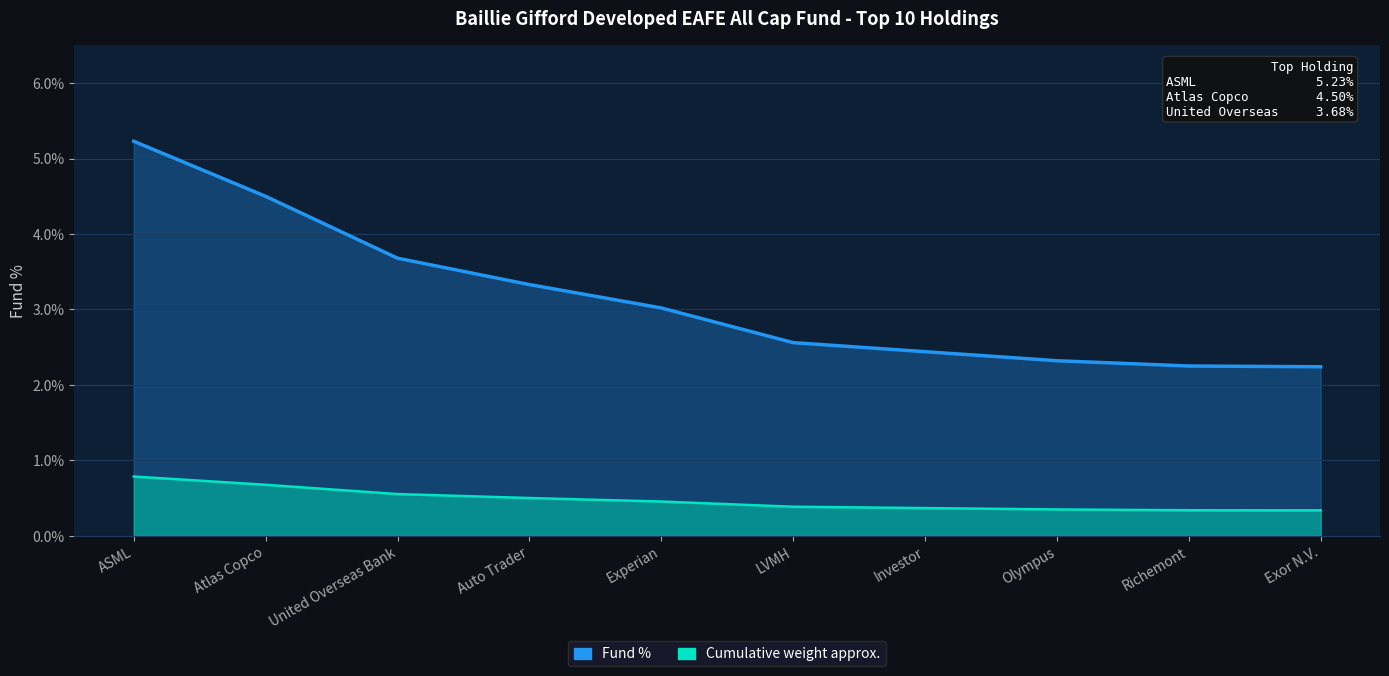

Rank the categories by value from lowest to highest.

Exor N.V., Richemont, Olympus, Investor, LVMH, Experian, Auto Trader, United Overseas Bank, Atlas Copco, ASML